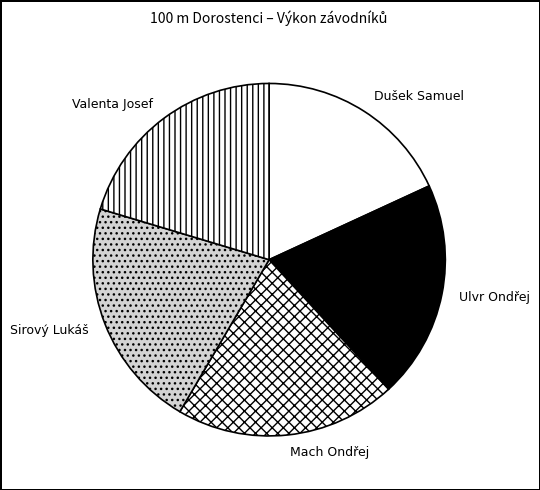

Do Sirový Lukáš and Mach Ondřej together represent more than half of the pie?

No